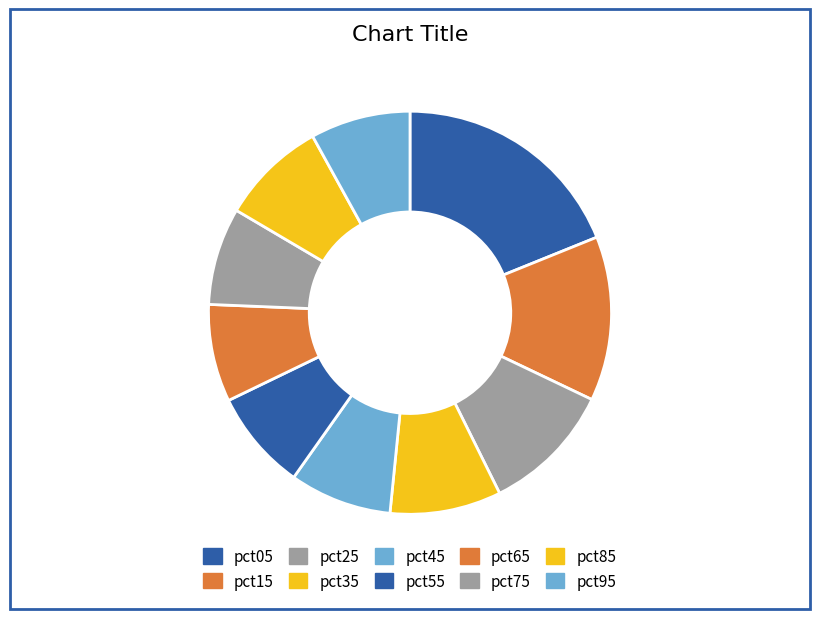

Does pct65 represent more than half of the total?

No